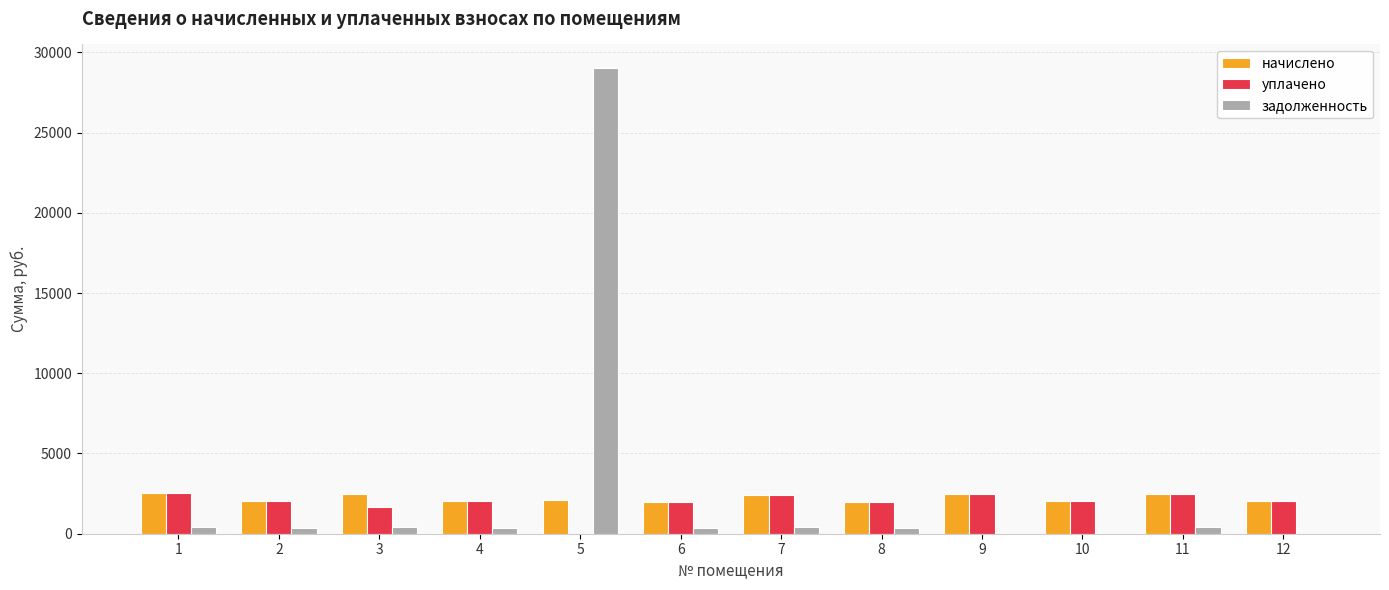

What is the highest value of the уплачено series?

2520.2